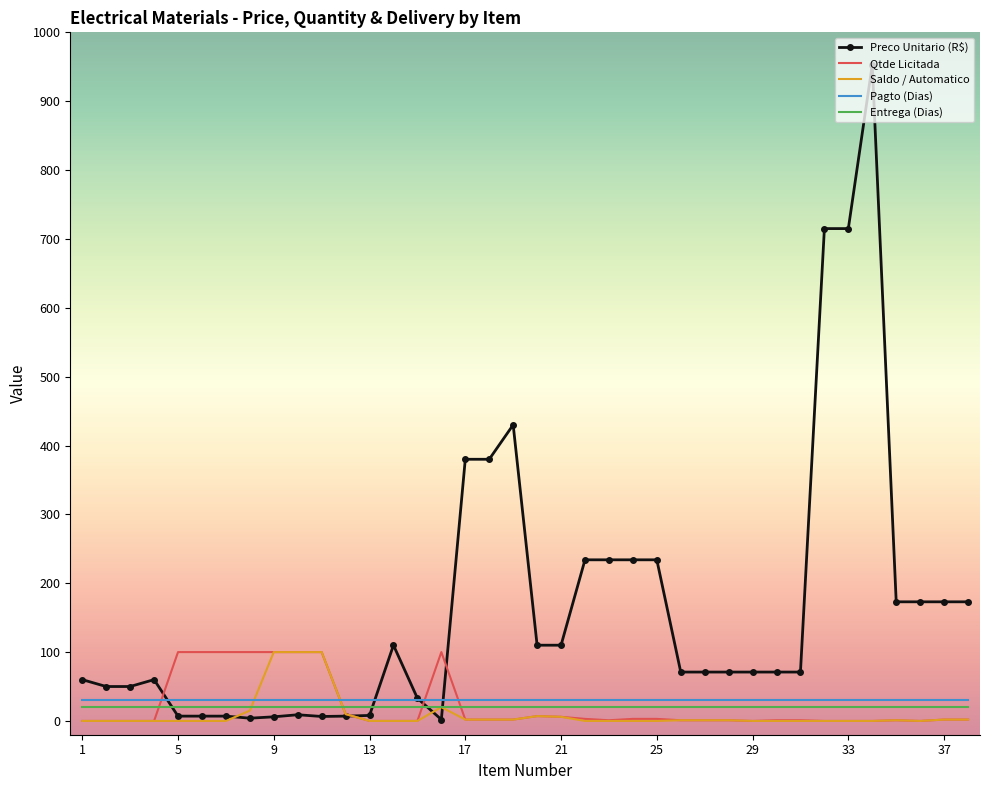

What is the highest value of the Qtde Licitada series?

100.0